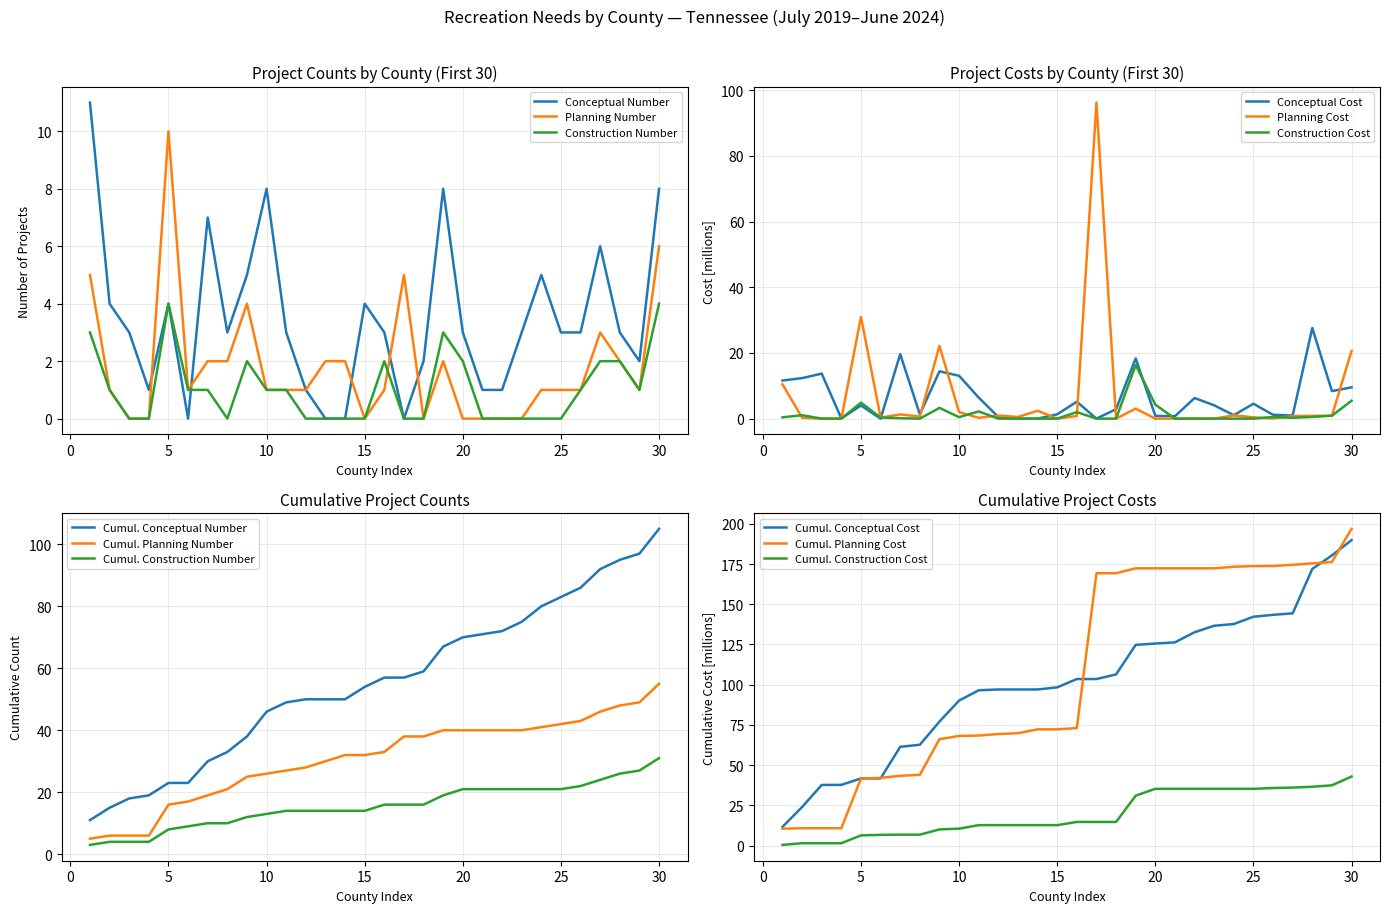

The Conceptual Number series shows 1 at 20. True or false?

False